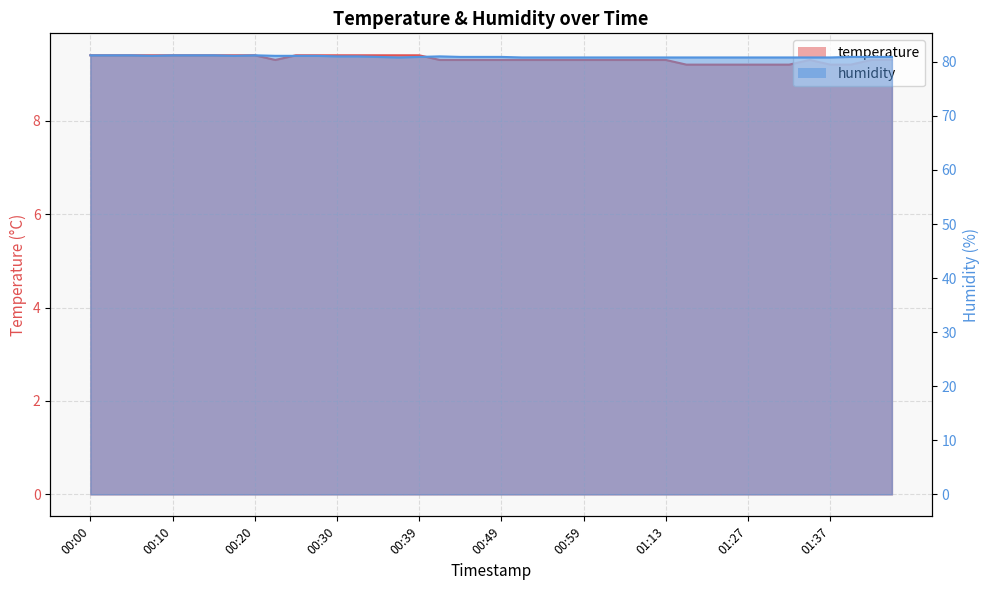

At which category is the sum across all series the highest?

00:00